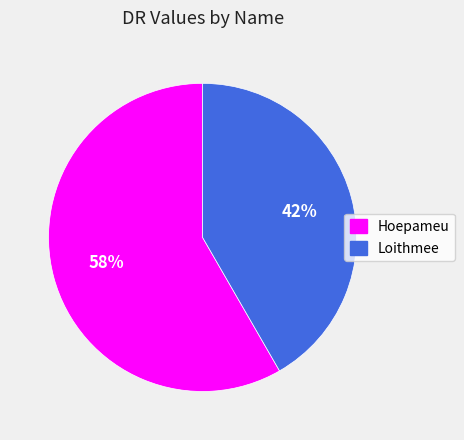

How many segments does this pie chart have?

2